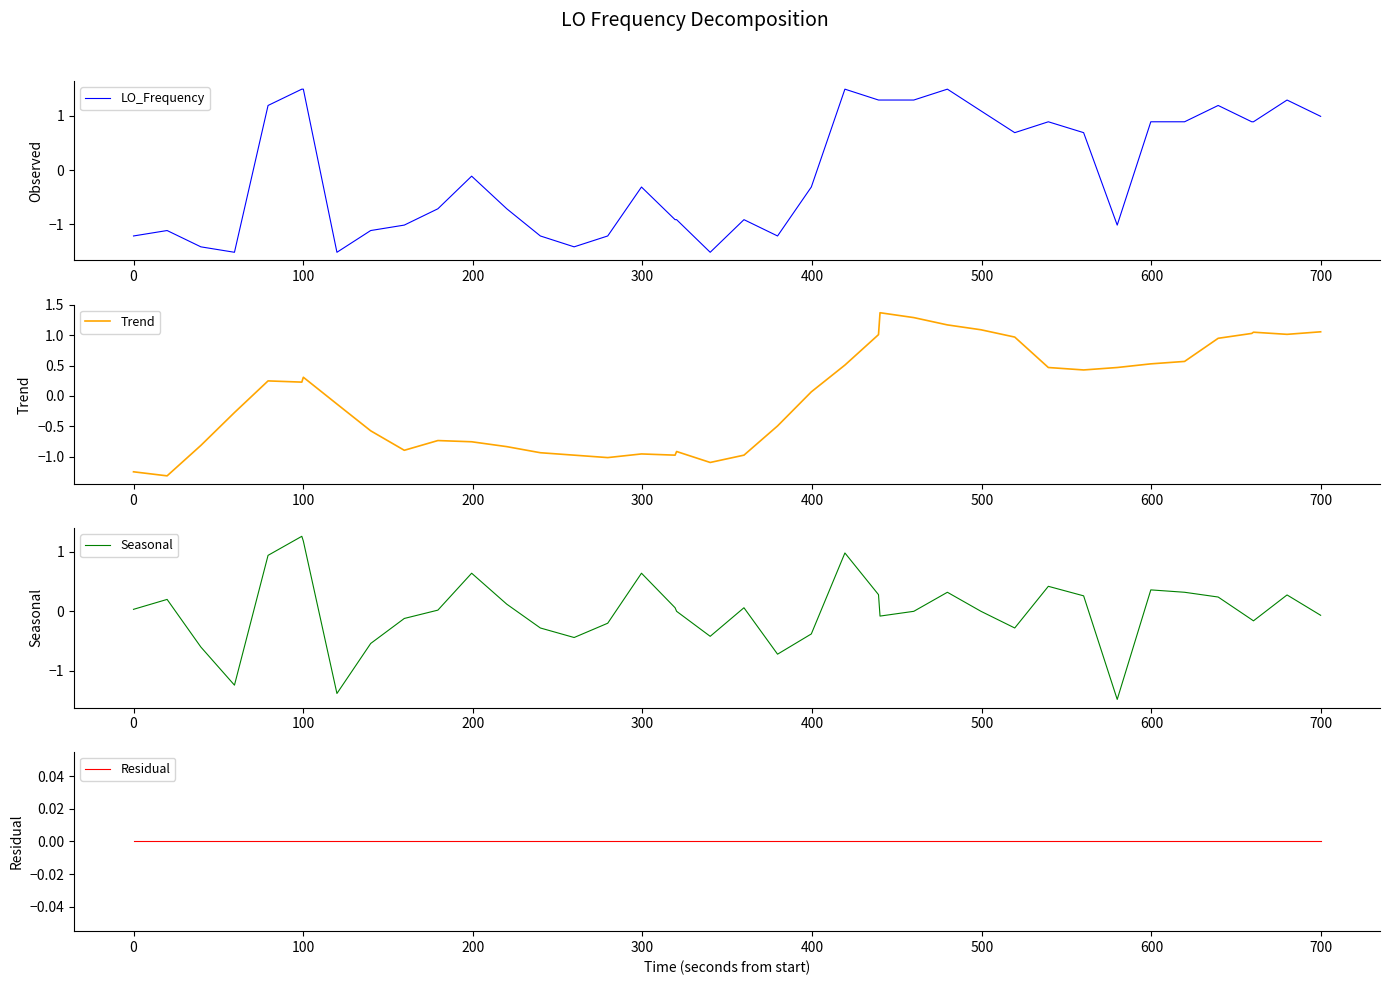

What are all the series names shown in the legend?

LO_Frequency, Trend, Seasonal, Residual